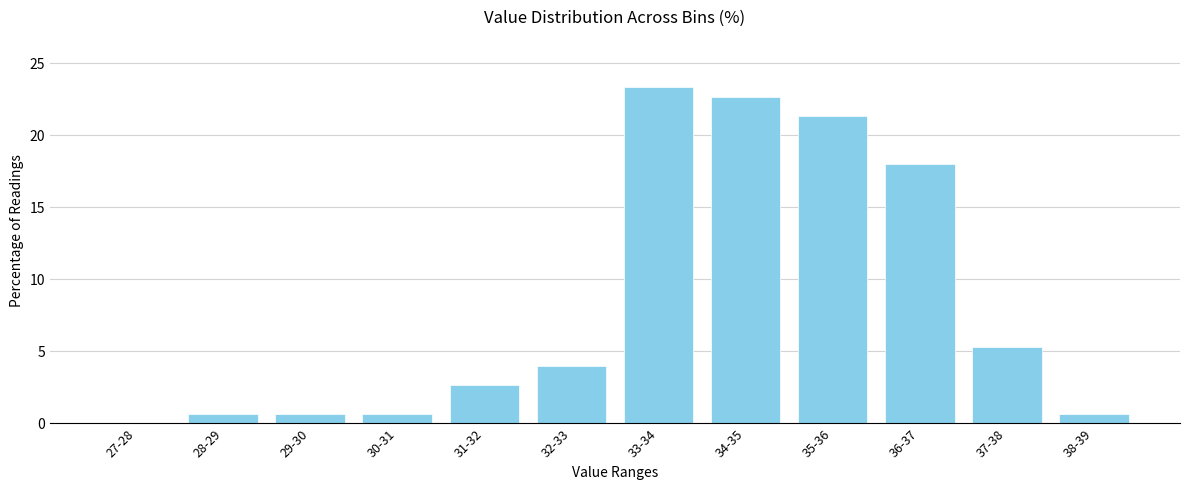

Reading left to right, extract all data points from this chart.

27-28=0.0	28-29=0.7	29-30=0.7	30-31=0.7	31-32=2.7	32-33=4.0	33-34=23.3	34-35=22.7	35-36=21.3	36-37=18.0	37-38=5.3	38-39=0.7